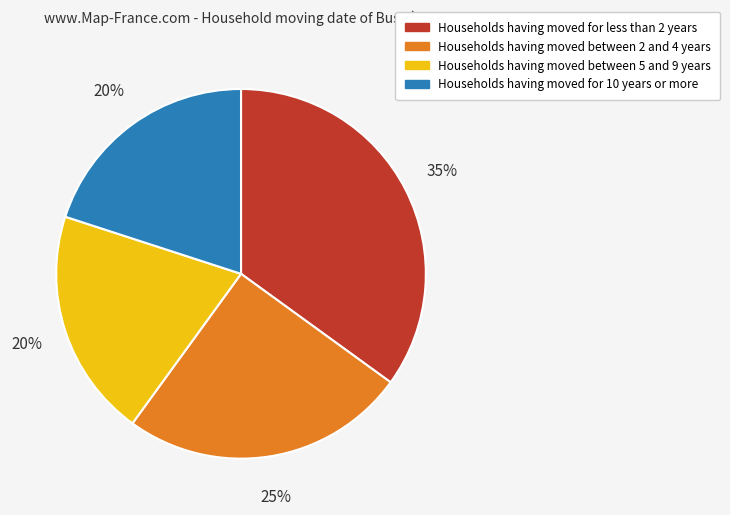

How many segments does this pie chart have?

4